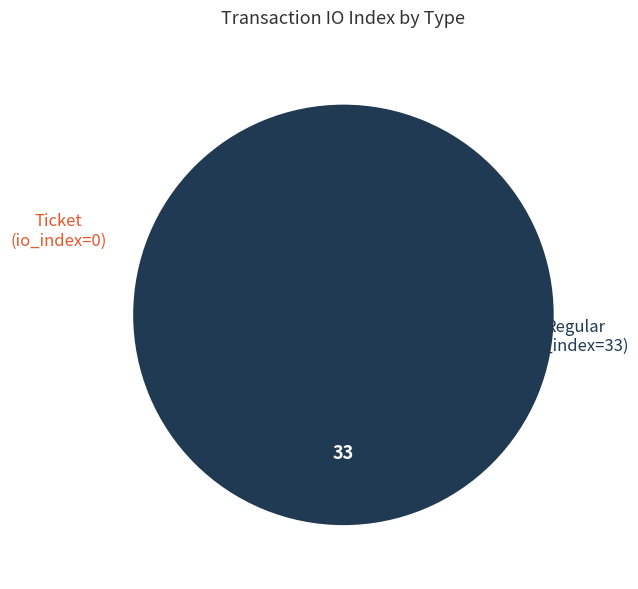

How many segments does this pie chart have?

2